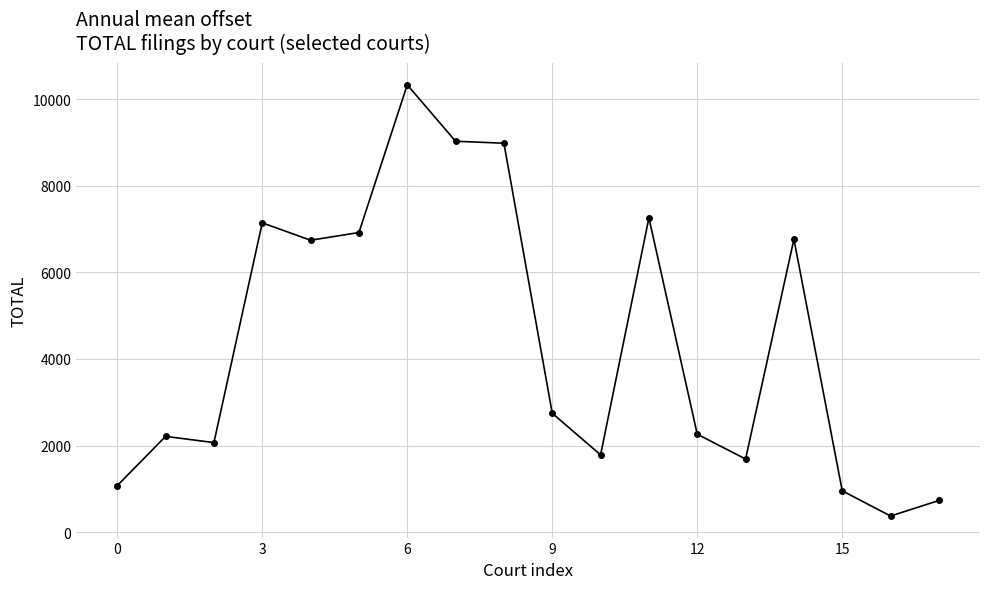

How many data points does each series have?

18